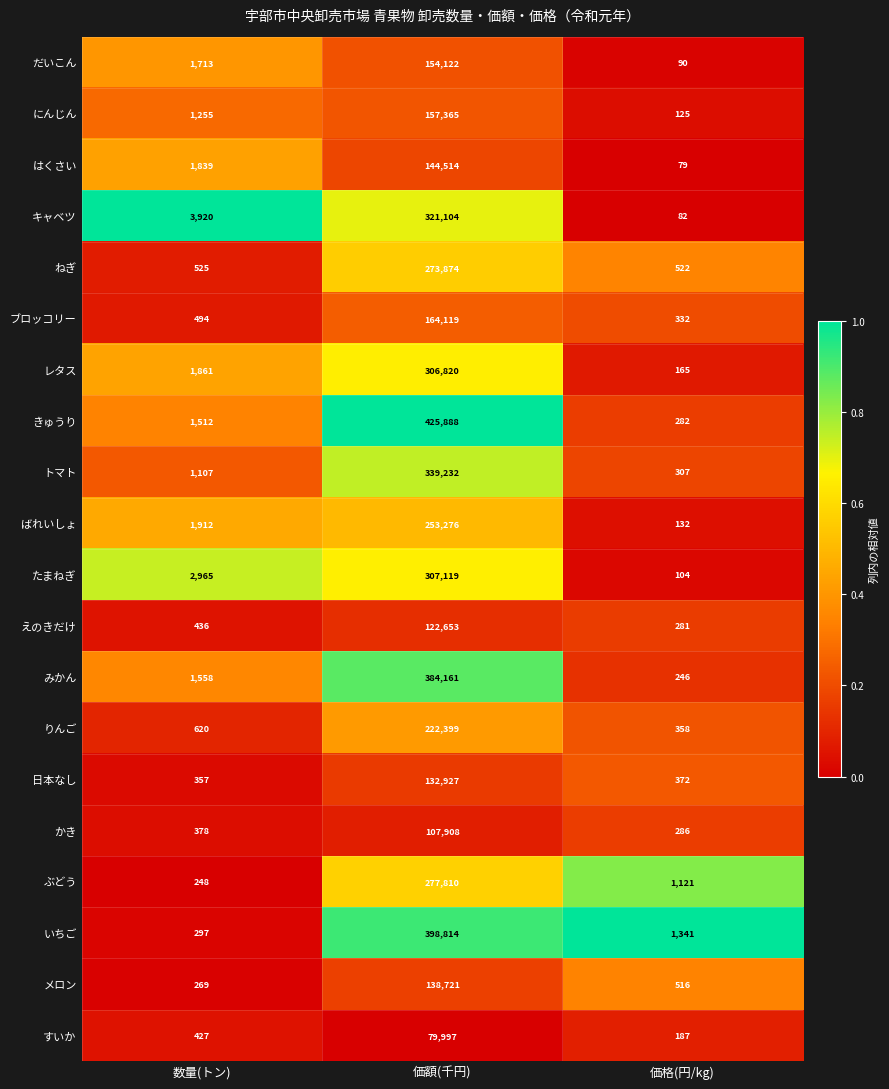

At which label does ねぎ reach its peak?

価額(千円)